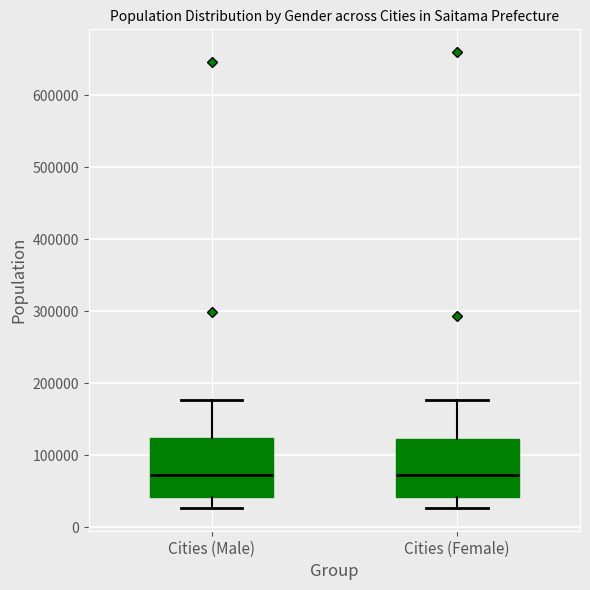

Where does the upper whisker of the box for Cities (Female) end on the y-axis? The values are not printed on the chart, so give them approximately, as read against the axis.

180000